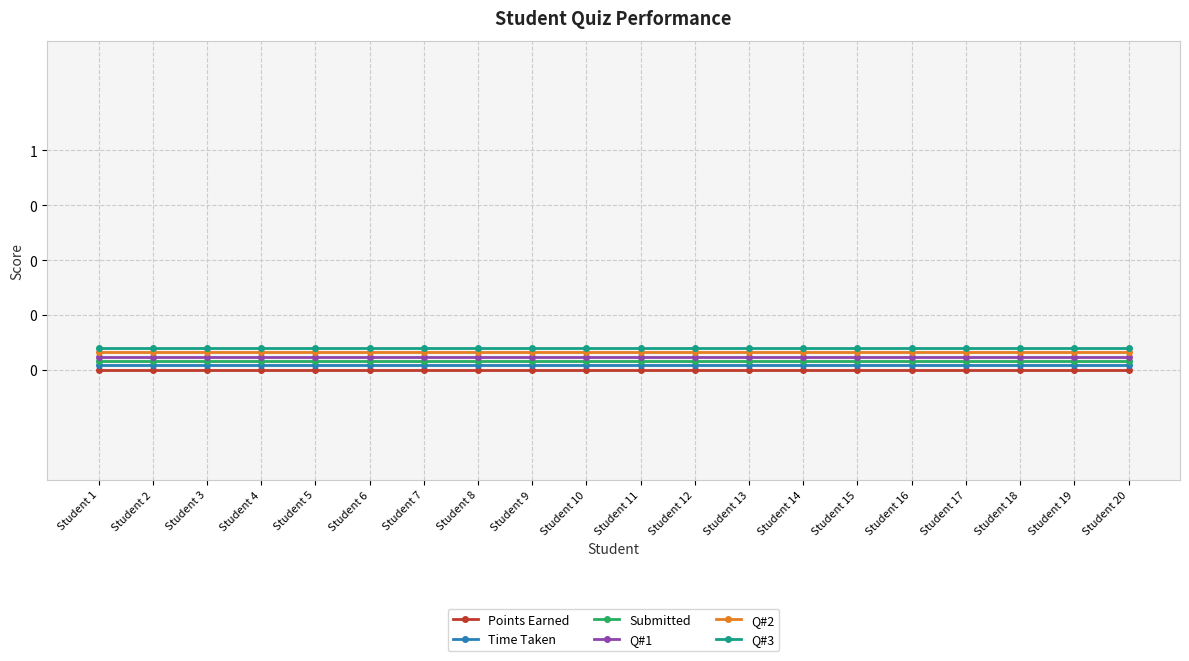

True or false: Q#2 and Submitted intersect in this chart.

False